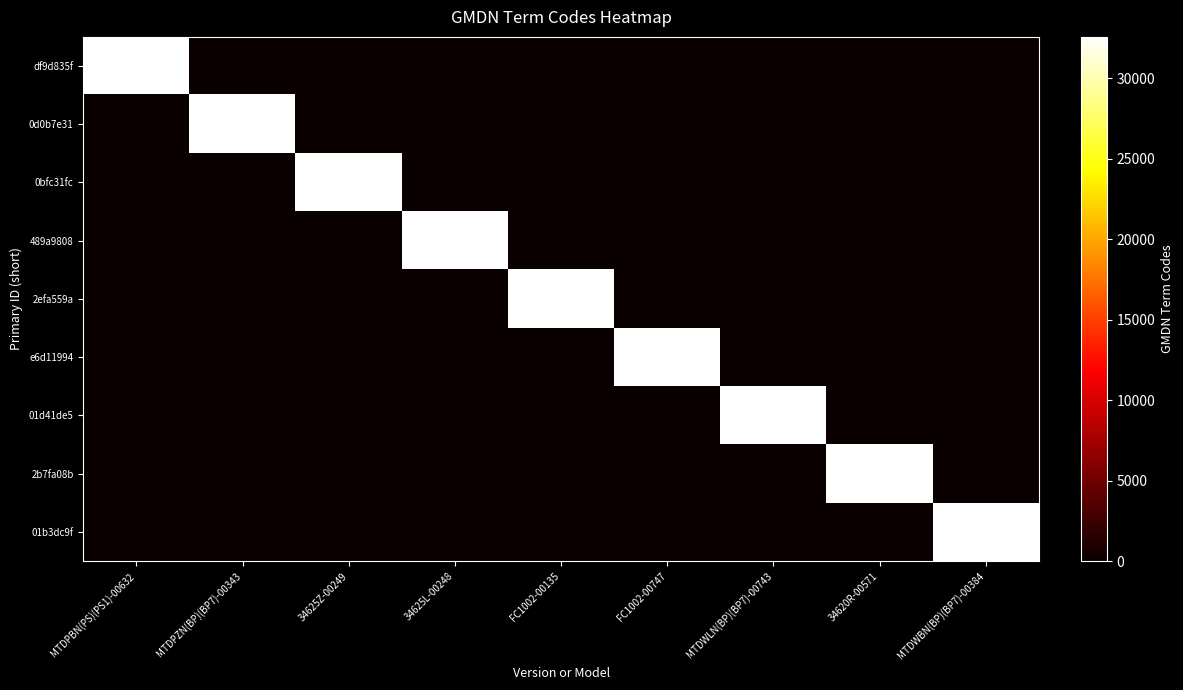

Reading left to right, transcribe all the data shown in this chart.

df9d835f: MTDPBN(PS)(PS1)-00632=32556	MTDPZN(BP)(BP7)-00343=0	34625Z-00249=0	34625L-00248=0	FC1002-00135=0	FC1002-00747=0	MTDWLN(BP)(BP7)-00743=0	34620R-00571=0	MTDWBN(BP)(BP7)-00384=0
0d0b7e31: MTDPBN(PS)(PS1)-00632=0	MTDPZN(BP)(BP7)-00343=32556	34625Z-00249=0	34625L-00248=0	FC1002-00135=0	FC1002-00747=0	MTDWLN(BP)(BP7)-00743=0	34620R-00571=0	MTDWBN(BP)(BP7)-00384=0
0bfc31fc: MTDPBN(PS)(PS1)-00632=0	MTDPZN(BP)(BP7)-00343=0	34625Z-00249=32556	34625L-00248=0	FC1002-00135=0	FC1002-00747=0	MTDWLN(BP)(BP7)-00743=0	34620R-00571=0	MTDWBN(BP)(BP7)-00384=0
489a9808: MTDPBN(PS)(PS1)-00632=0	MTDPZN(BP)(BP7)-00343=0	34625Z-00249=0	34625L-00248=32556	FC1002-00135=0	FC1002-00747=0	MTDWLN(BP)(BP7)-00743=0	34620R-00571=0	MTDWBN(BP)(BP7)-00384=0
2efa559a: MTDPBN(PS)(PS1)-00632=0	MTDPZN(BP)(BP7)-00343=0	34625Z-00249=0	34625L-00248=0	FC1002-00135=32556	FC1002-00747=0	MTDWLN(BP)(BP7)-00743=0	34620R-00571=0	MTDWBN(BP)(BP7)-00384=0
e6d11994: MTDPBN(PS)(PS1)-00632=0	MTDPZN(BP)(BP7)-00343=0	34625Z-00249=0	34625L-00248=0	FC1002-00135=0	FC1002-00747=32556	MTDWLN(BP)(BP7)-00743=0	34620R-00571=0	MTDWBN(BP)(BP7)-00384=0
01d41de5: MTDPBN(PS)(PS1)-00632=0	MTDPZN(BP)(BP7)-00343=0	34625Z-00249=0	34625L-00248=0	FC1002-00135=0	FC1002-00747=0	MTDWLN(BP)(BP7)-00743=32556	34620R-00571=0	MTDWBN(BP)(BP7)-00384=0
2b7fa08b: MTDPBN(PS)(PS1)-00632=0	MTDPZN(BP)(BP7)-00343=0	34625Z-00249=0	34625L-00248=0	FC1002-00135=0	FC1002-00747=0	MTDWLN(BP)(BP7)-00743=0	34620R-00571=32556	MTDWBN(BP)(BP7)-00384=0
01b3dc9f: MTDPBN(PS)(PS1)-00632=0	MTDPZN(BP)(BP7)-00343=0	34625Z-00249=0	34625L-00248=0	FC1002-00135=0	FC1002-00747=0	MTDWLN(BP)(BP7)-00743=0	34620R-00571=0	MTDWBN(BP)(BP7)-00384=32556